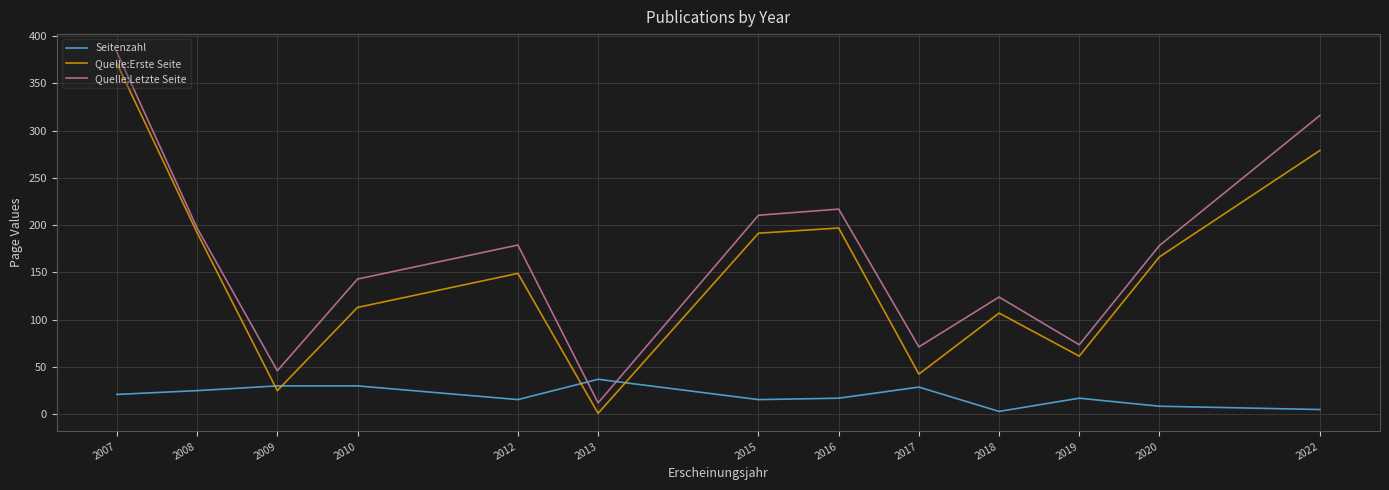

At how many categories does at least one series exceed 332?

1